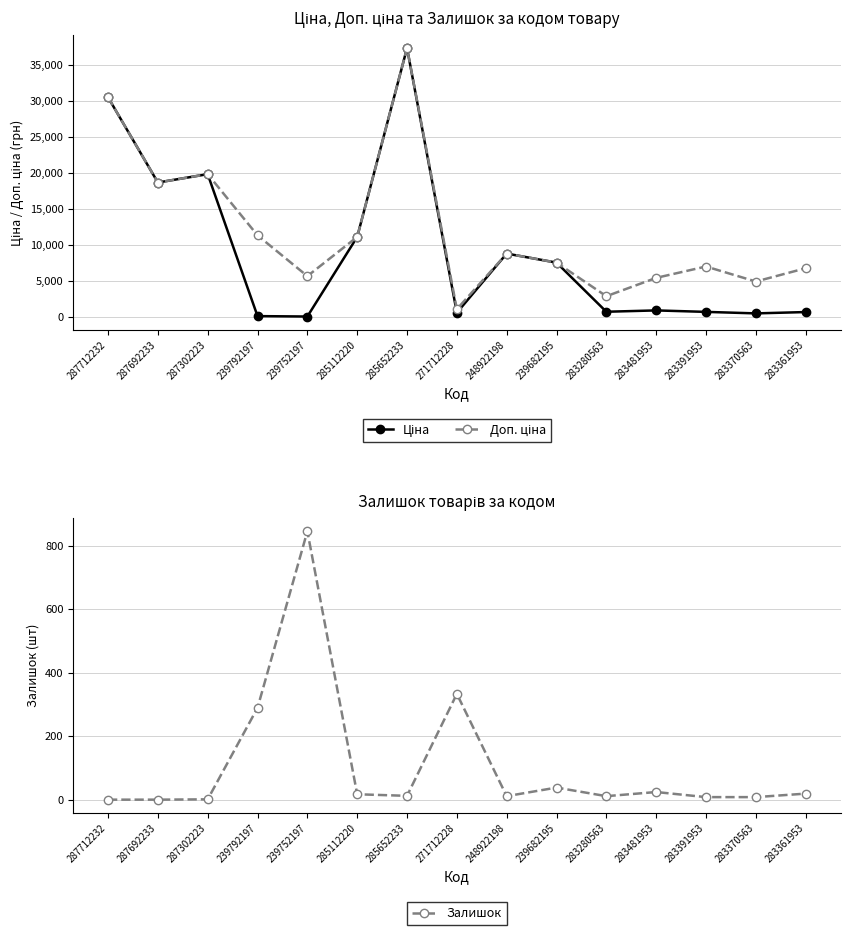

What are all the series names shown in the legend?

Ціна, Доп. ціна, Залишок